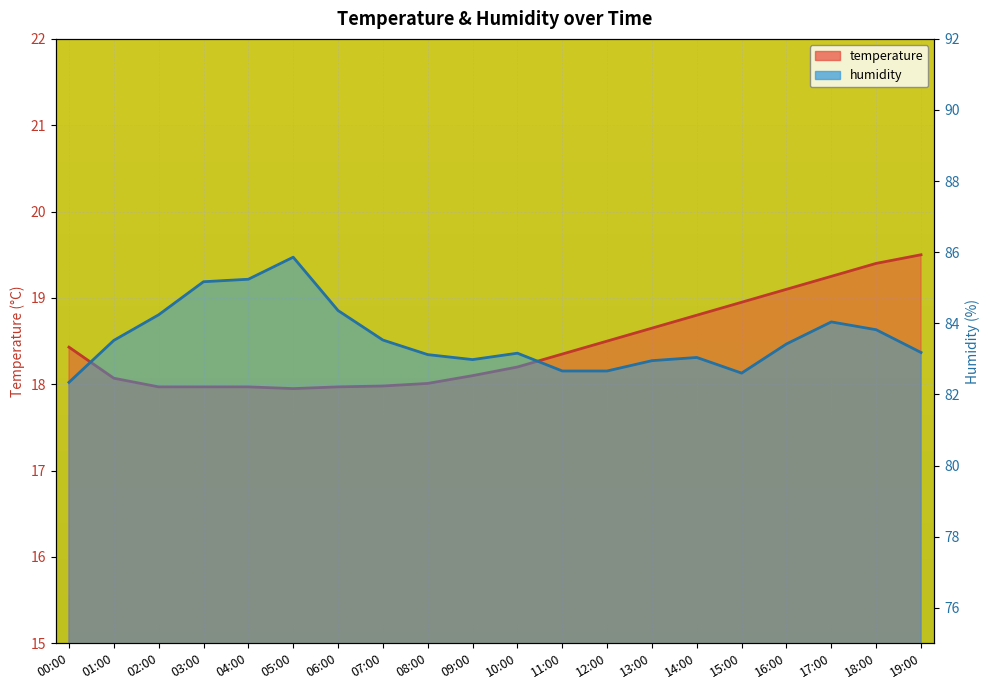

At 03:00, list the series in order from largest to smallest.

humidity, temperature